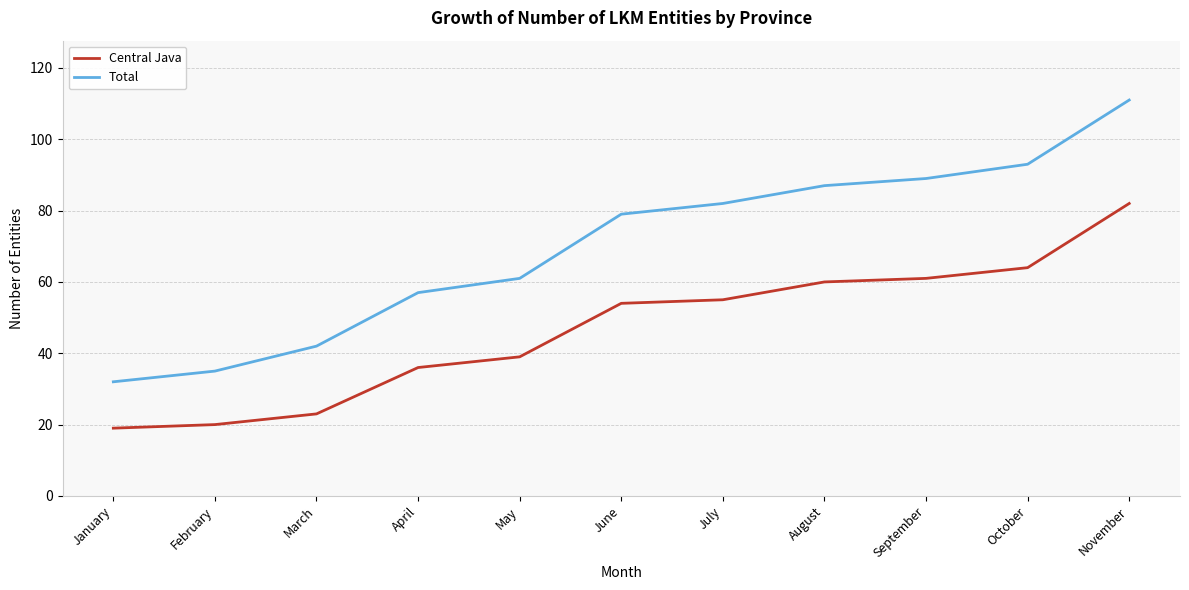

True or false: Total has more than 0 interior local peaks.

False